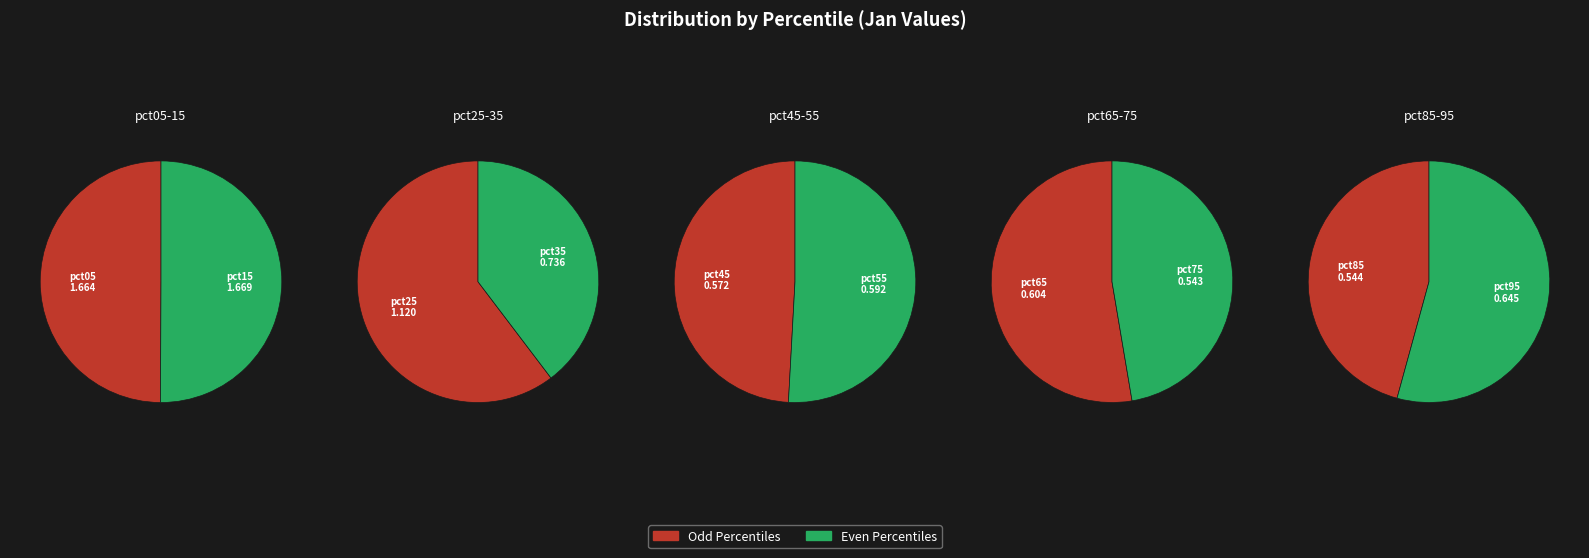

Rank the categories by value from lowest to highest.

pct75, pct85, pct45, pct55, pct65, pct95, pct35, pct25, pct05, pct15